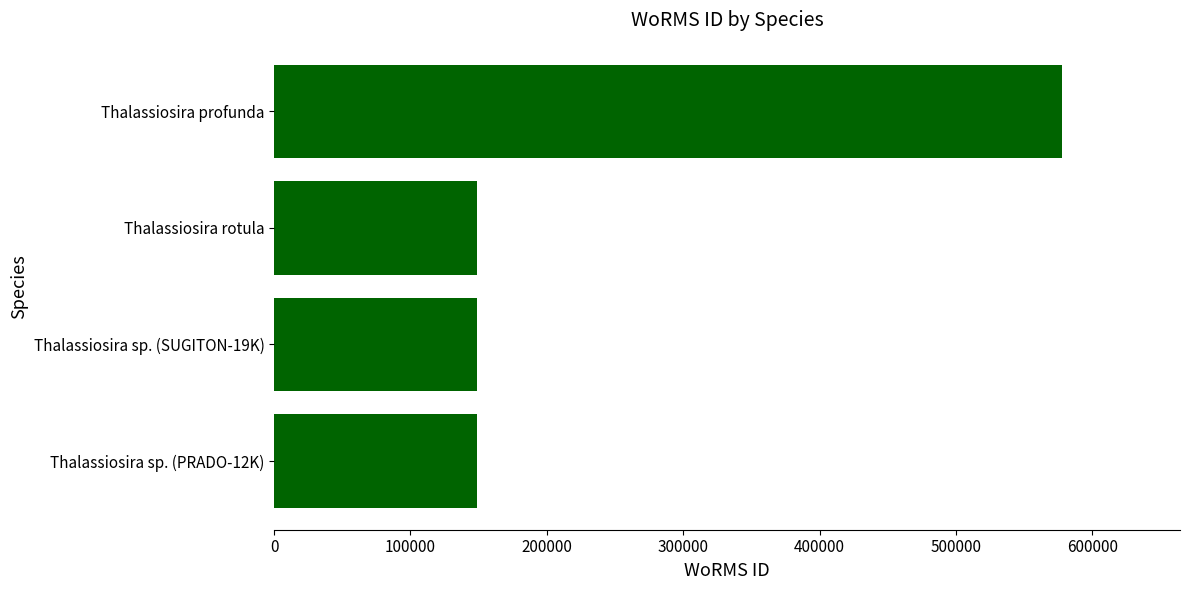

What is the minimum value shown in the chart?

148912